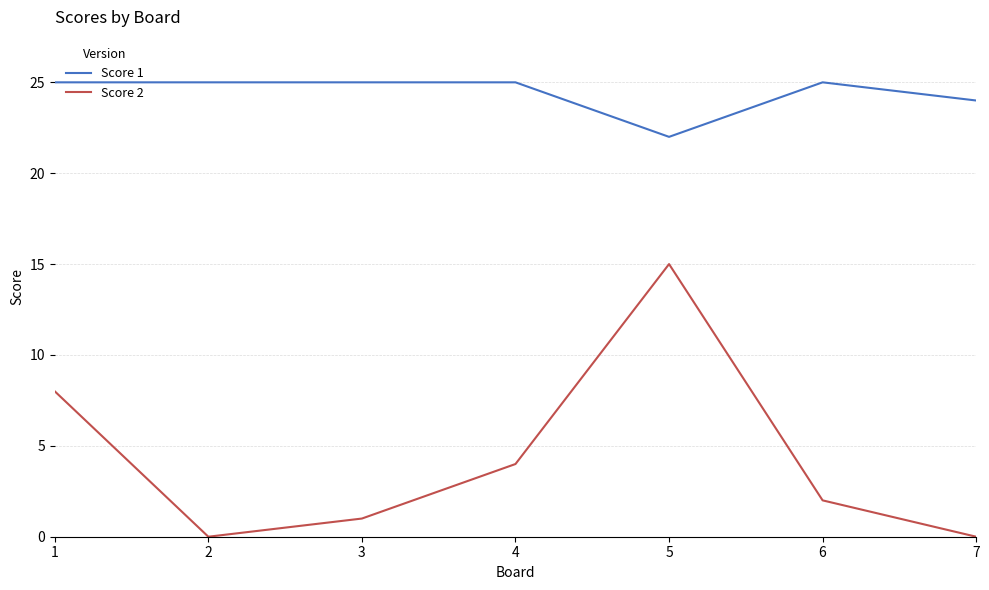

What is the maximum value shown in the chart?

25